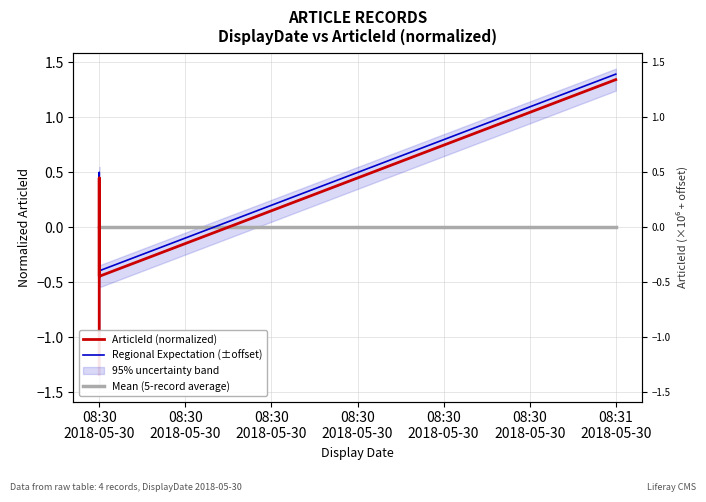

At which category does Regional Expectation (±offset) reach its first local peak?

08:30
2018-05-30